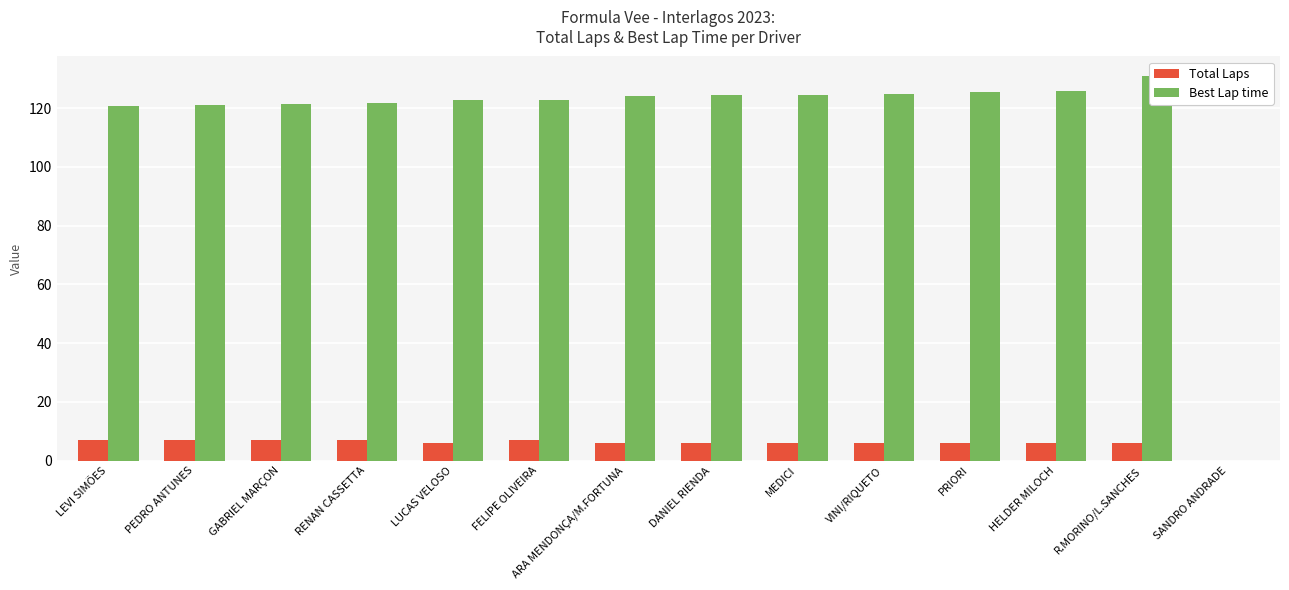

Reading left to right, list all the values displayed in this chart.

Total Laps: 7.0	7.0	7.0	7.0	6.0	7.0	6.0	6.0	6.0	6.0	6.0	6.0	6.0	0.0
Best Lap time: 120.8	121.1	121.3	121.7	122.6	122.8	124.1	124.3	124.3	124.7	125.5	125.7	131.0	0.0